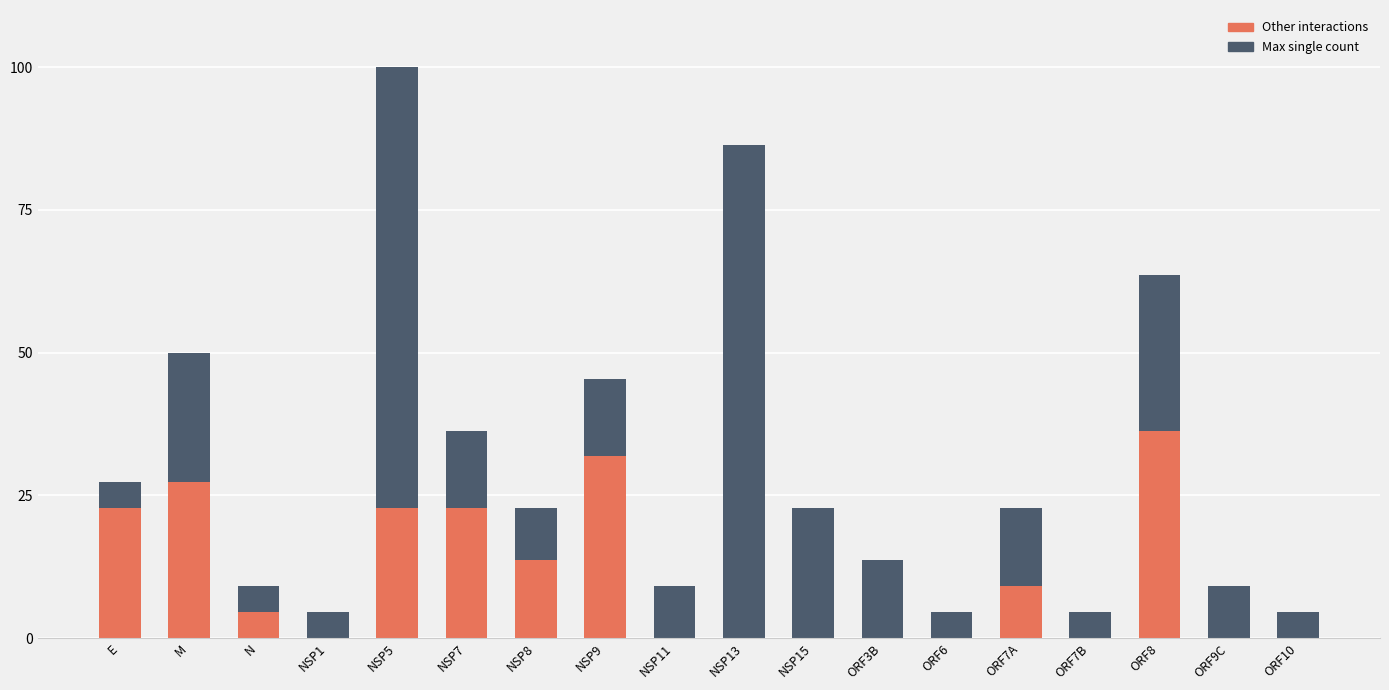

What is the total value across all series at NSP13?

86.4